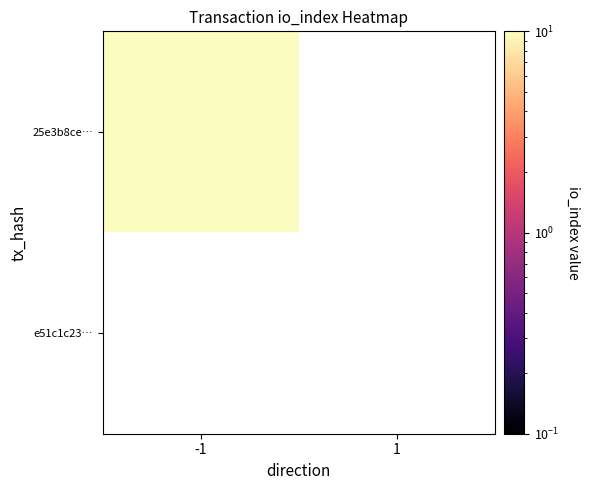

Between -1 and 1, which series saw the biggest shift?

25e3b8ce2ad09a79dff0455dcb1ff8368c24134